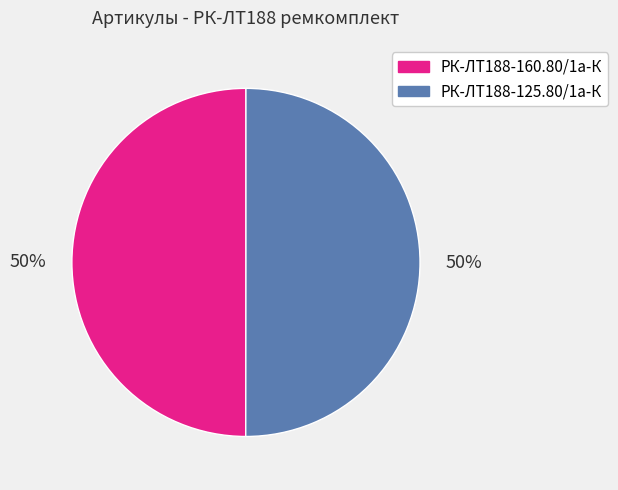

To the nearest percent, what portion does РК-ЛТ188-160.80/1а-К represent?

50%